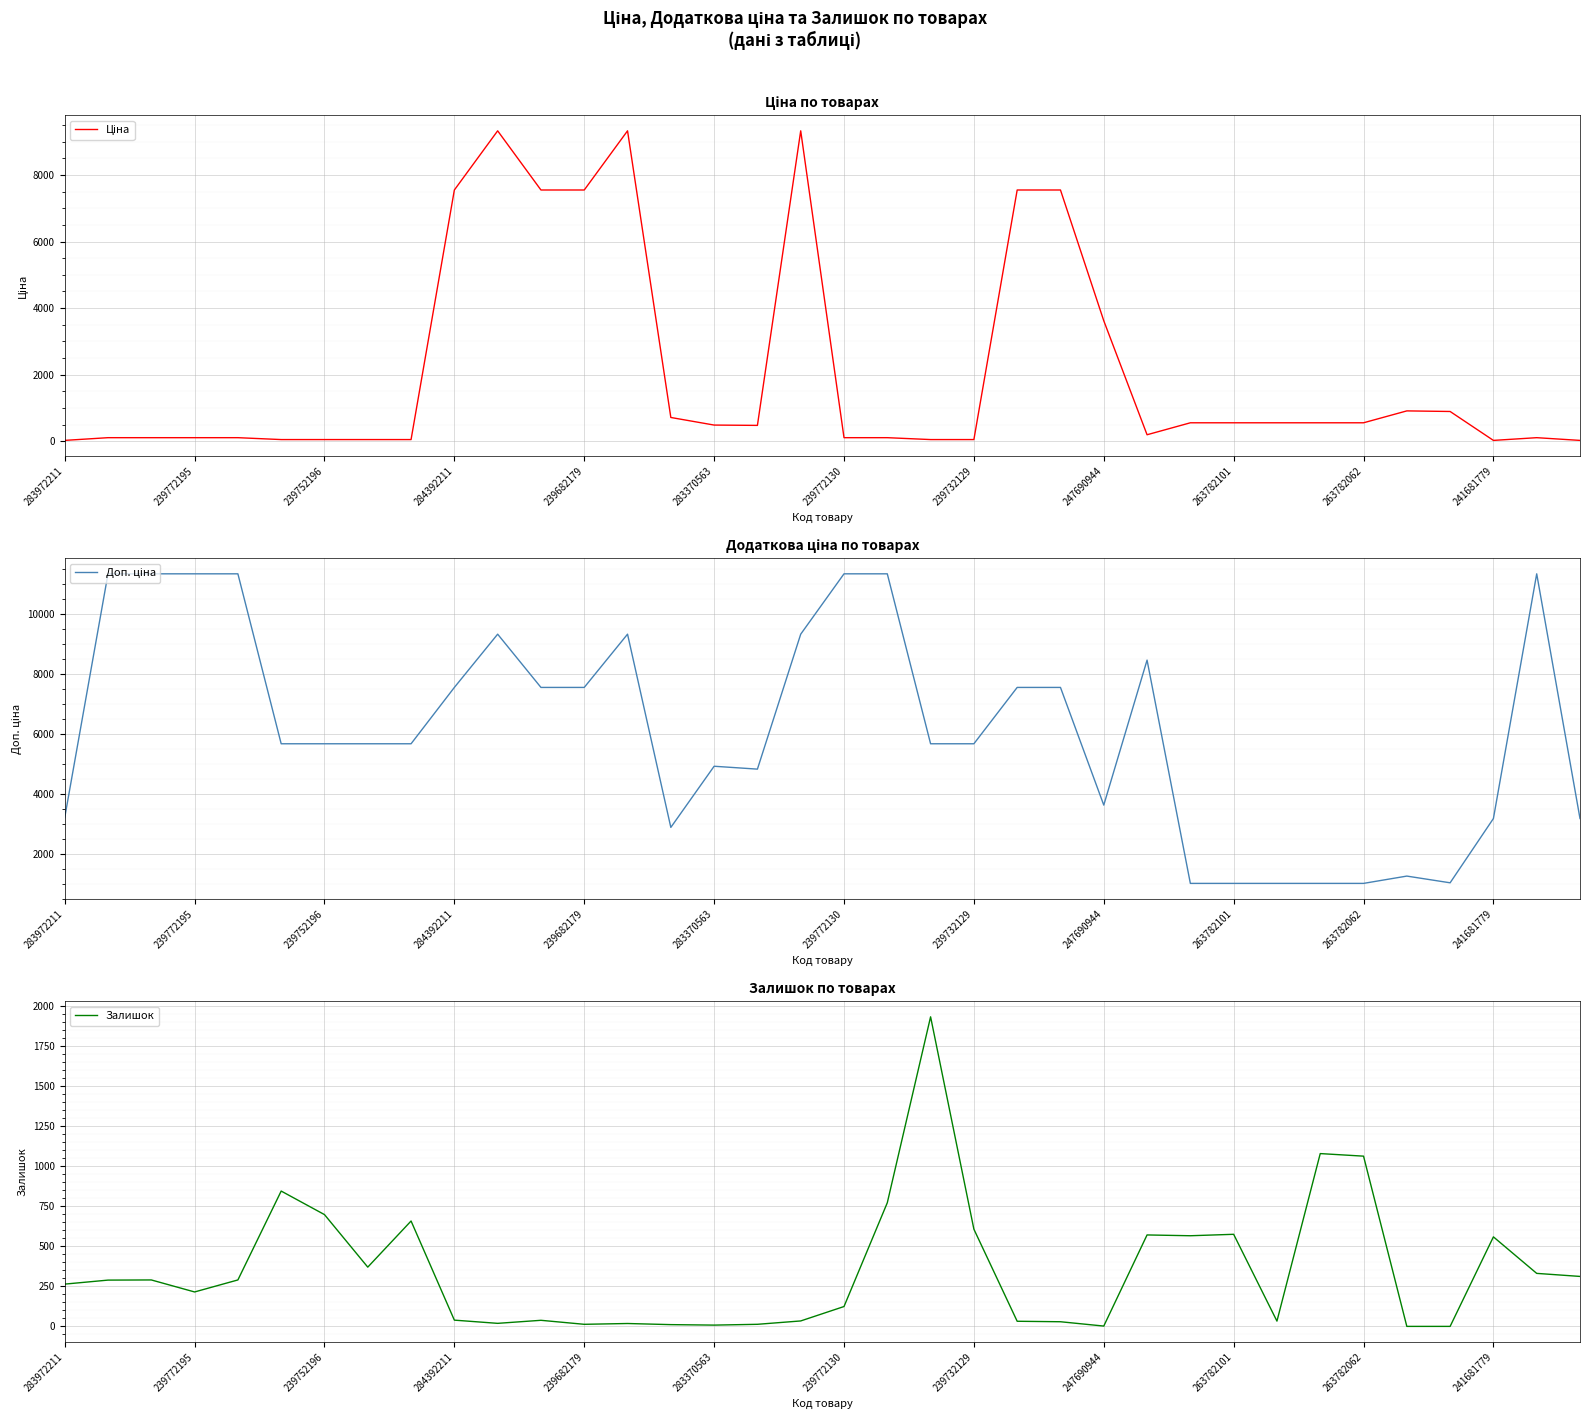

Which series has the largest total across all categories?

Доп. ціна